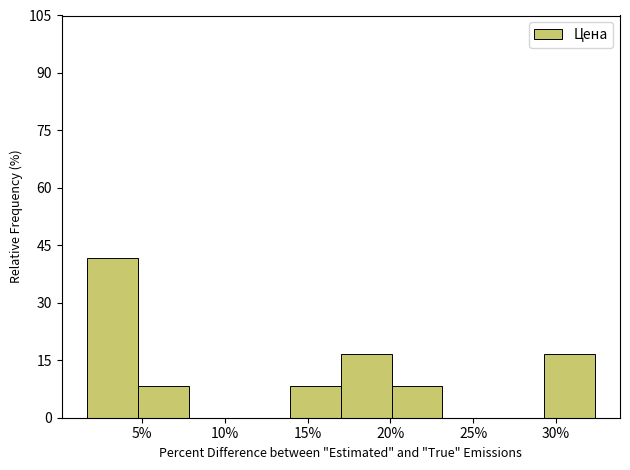

How tall is the bar that spans 17.0 to 20.0 on the x-axis? Neither the bar edges nor the heights are printed on the chart, so give them approximately, as read against the axes.

16